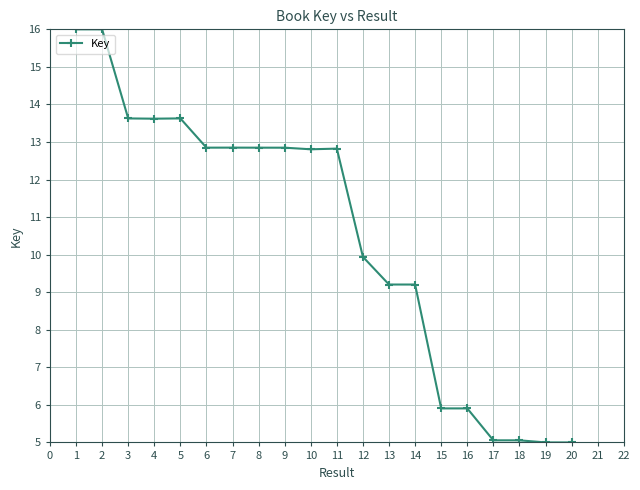

Approximately how many times larger is the value at 5 compared to 1?

0.9